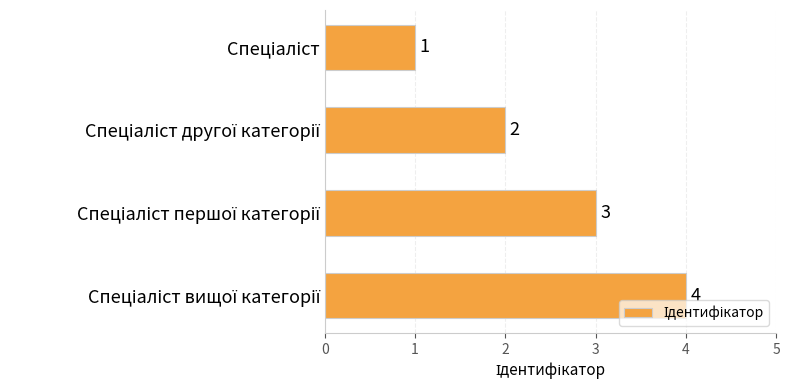

What is the value of the 2nd bar from the top?

2